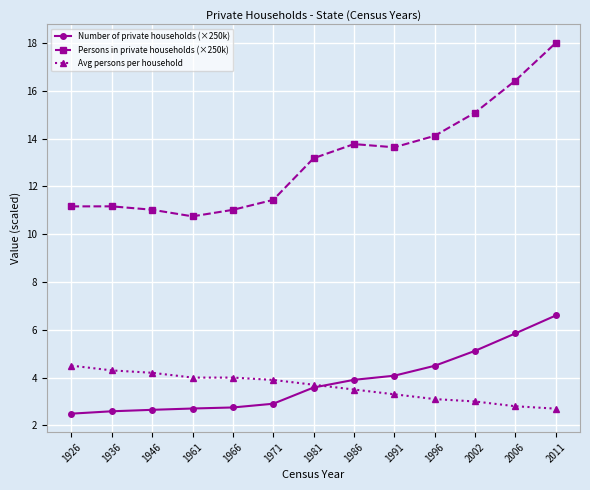

At which category is the sum across all series the highest?

2011